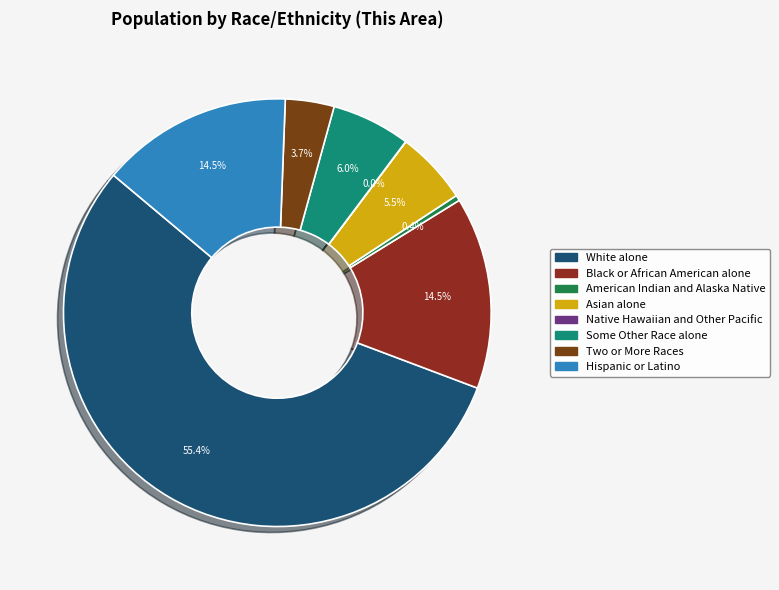

To the nearest percent, what portion does Black or African American alone represent?

15%